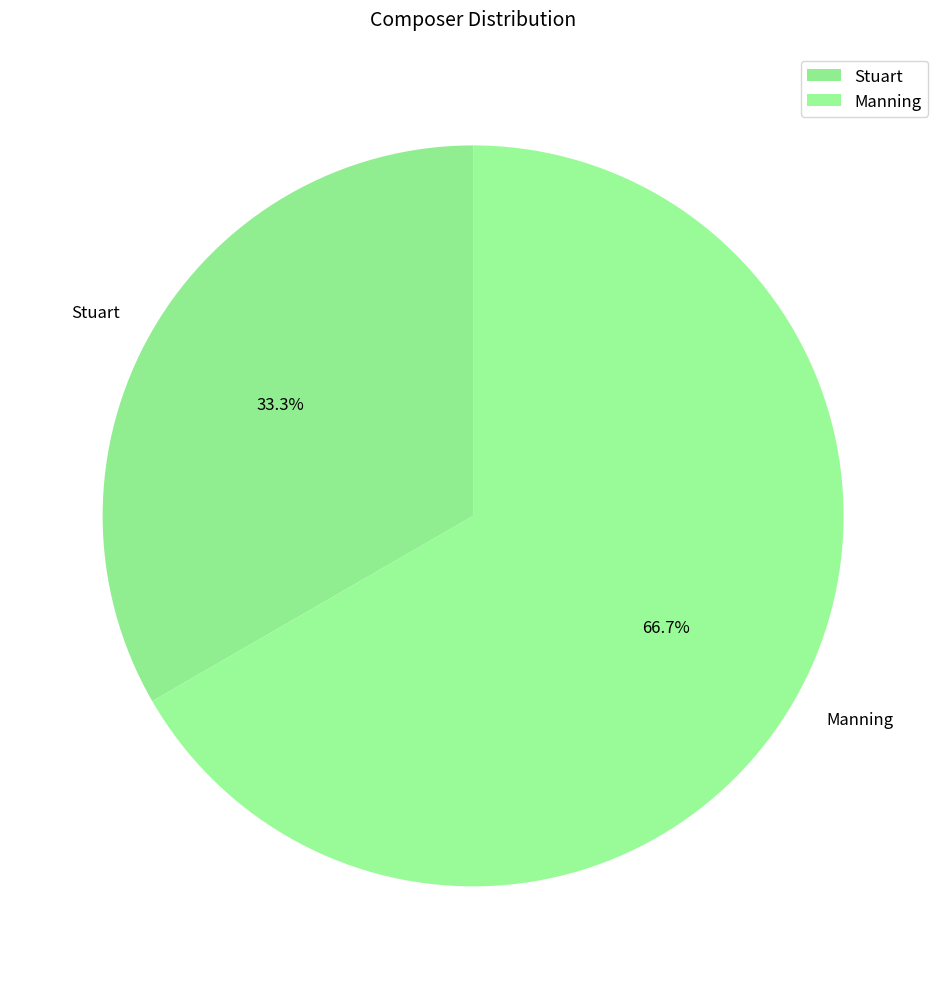

Between Manning and Stuart, which is larger?

Manning